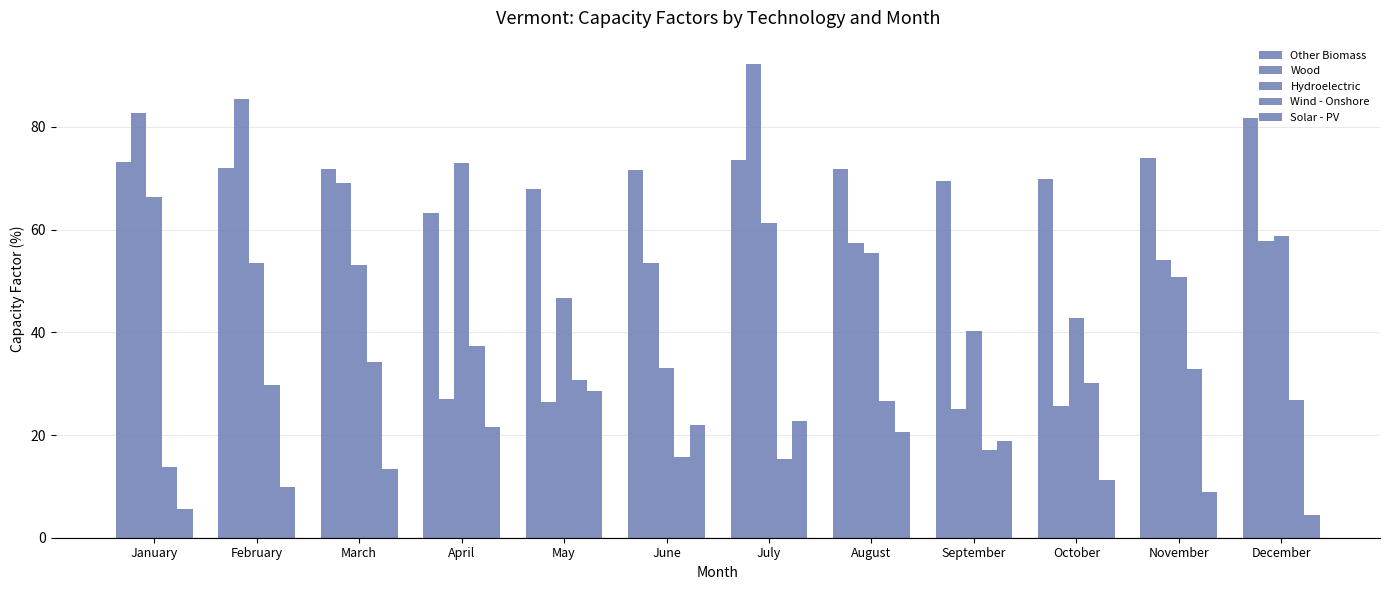

Are the bars grouped side by side (vs. stacked)?

Yes